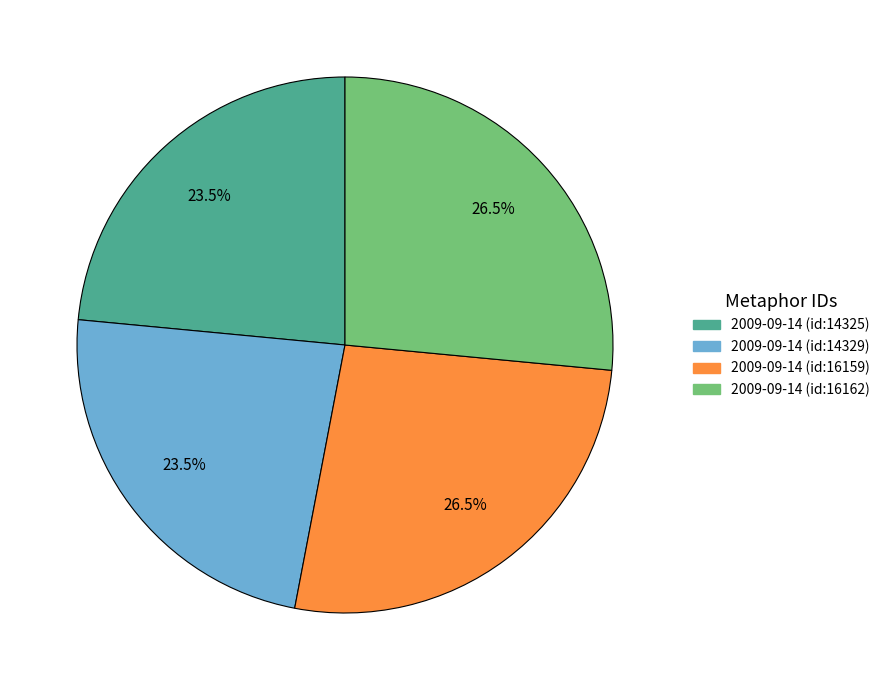

Is there any slice that represents more than half of the pie?

No